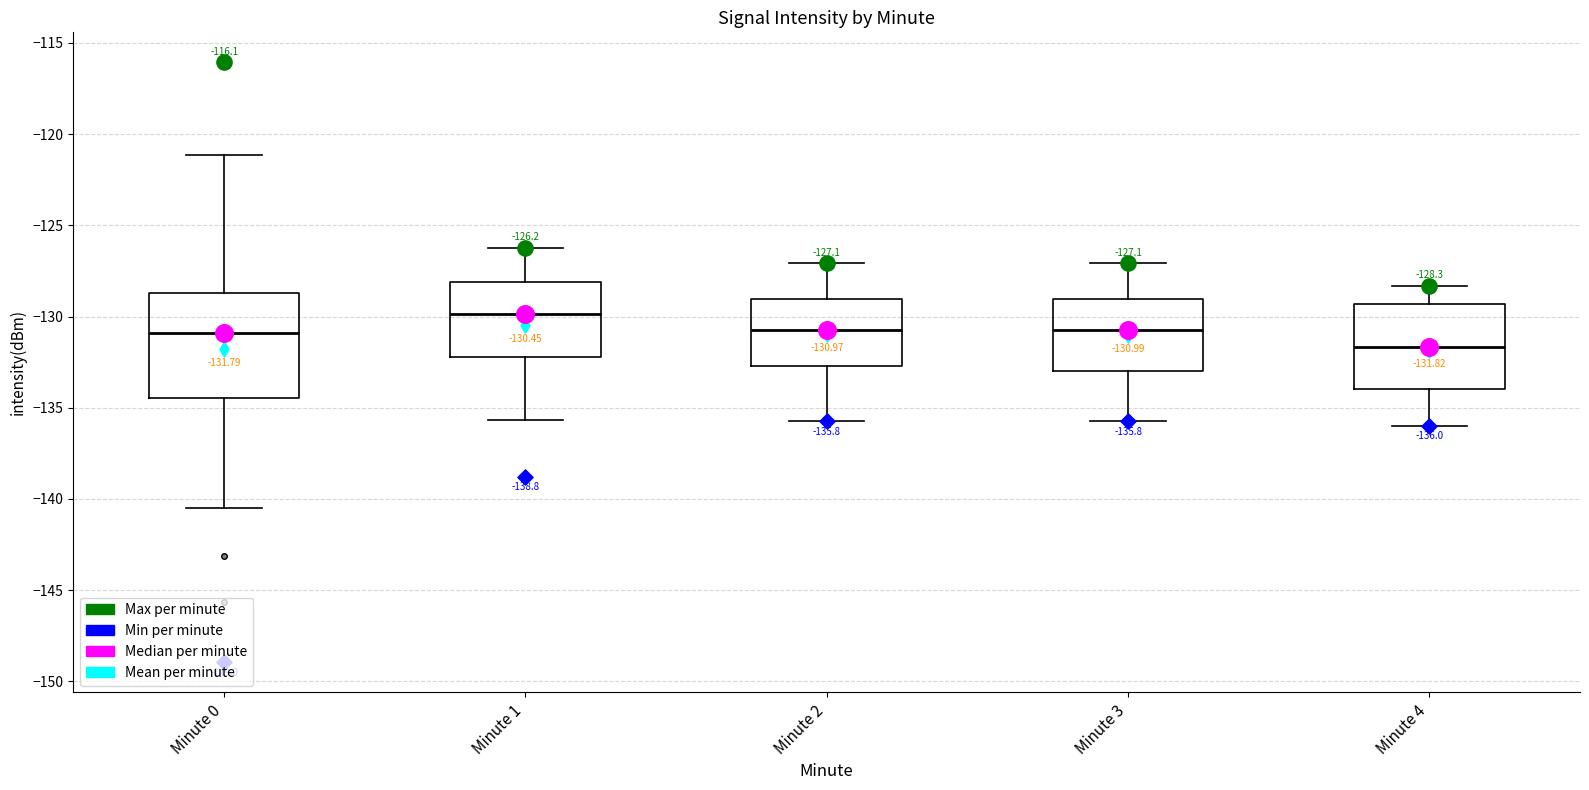

Comparing the boxes themselves (not the whiskers), which one is the tallest?

Minute 0